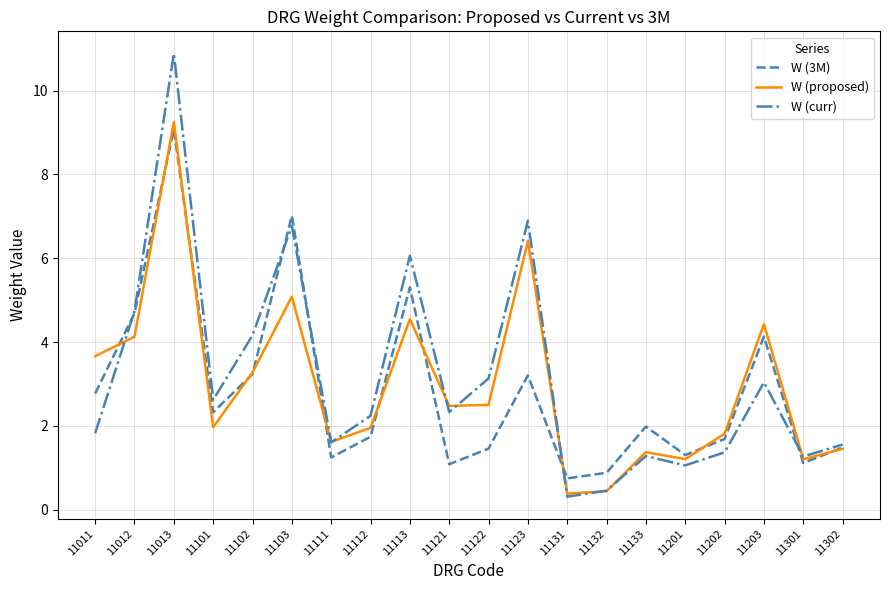

Which series changed the most between 11113 and 11131?

W (curr)